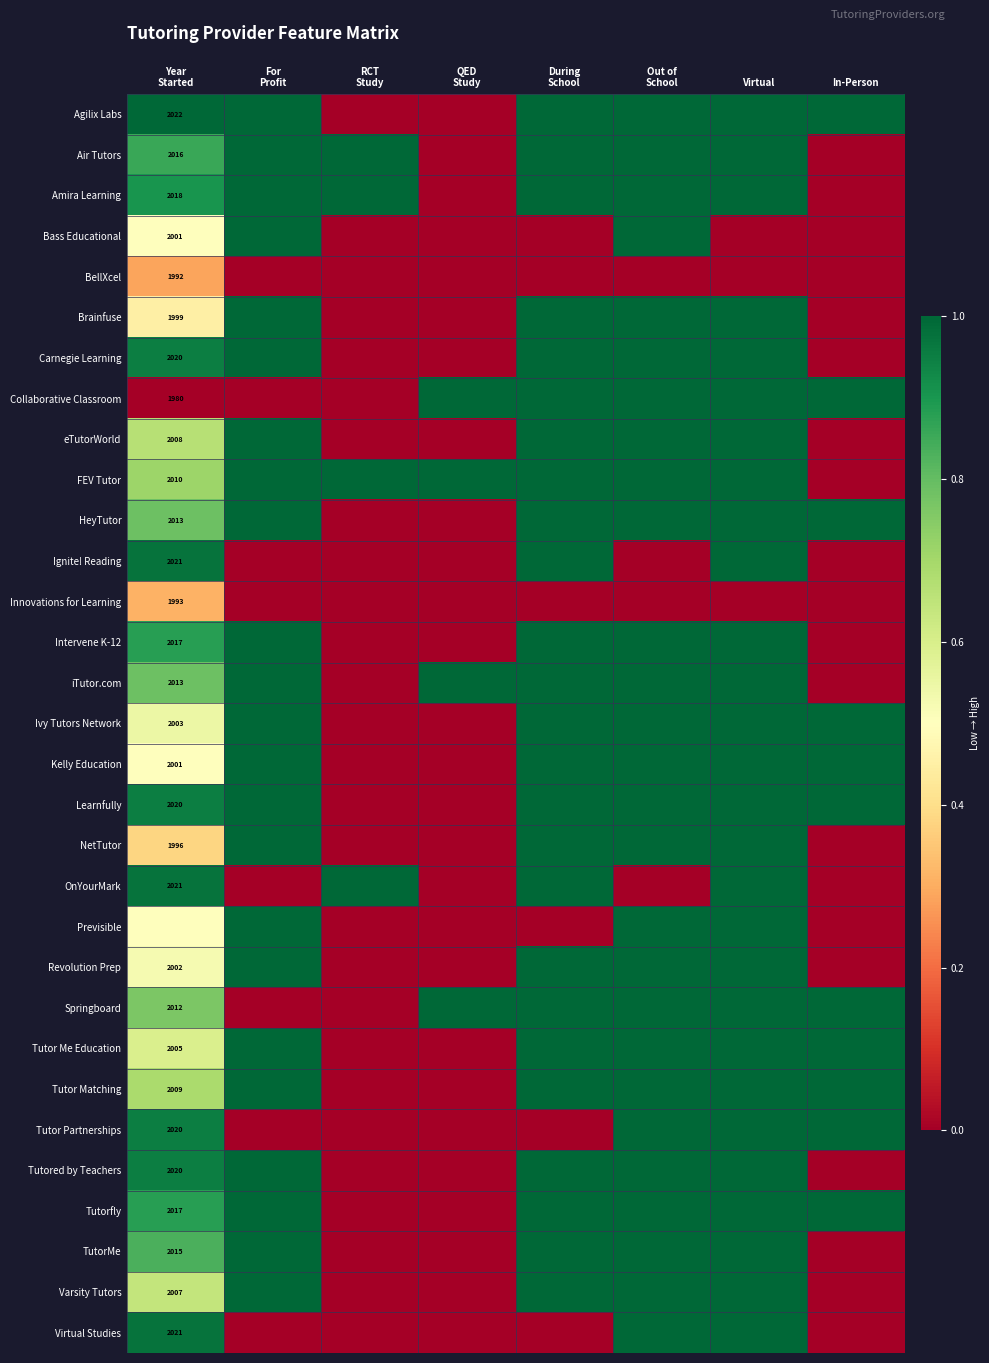

What is the total value across all series at During
School?

25.0